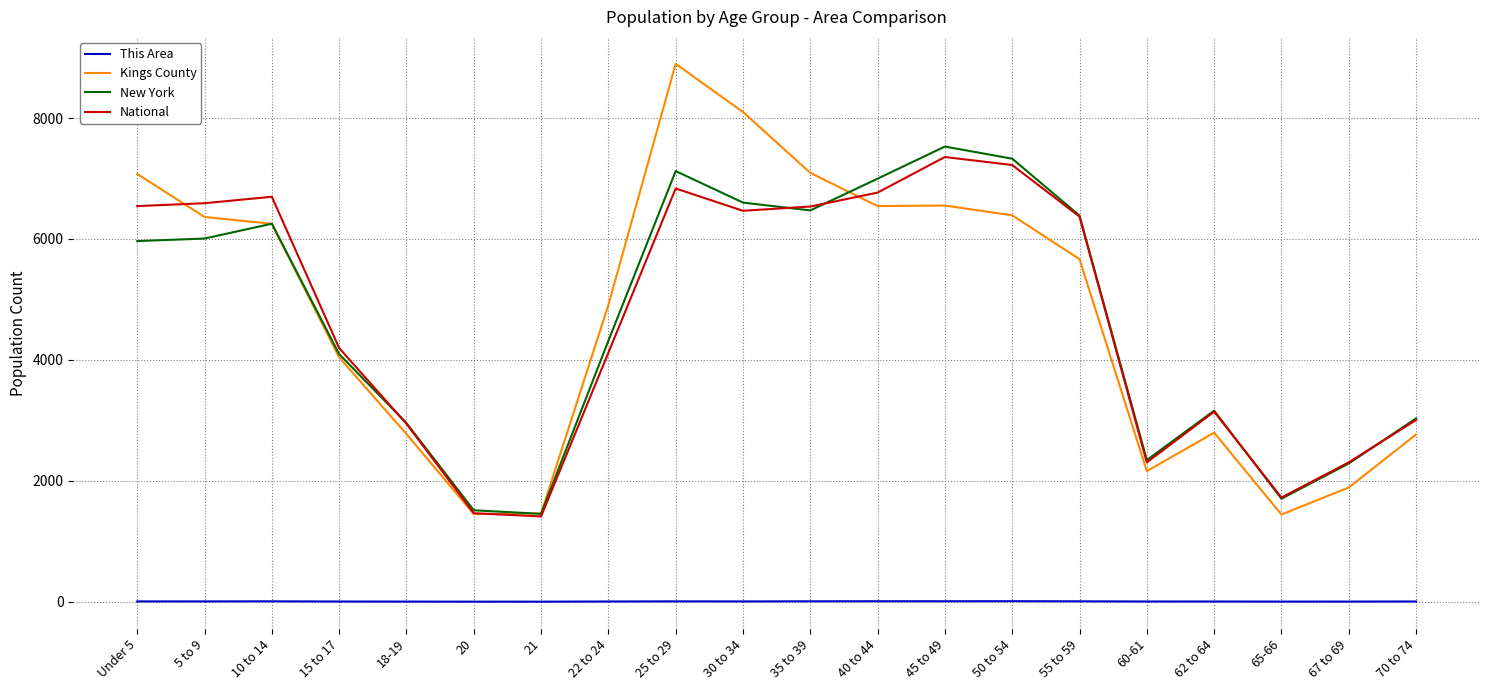

How many distinct data groups are displayed?

4